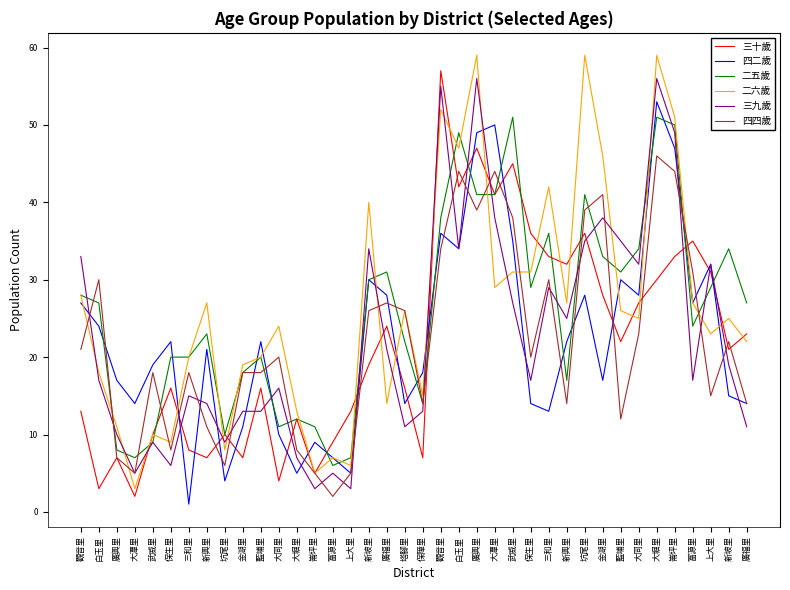

What are all the series names shown in the legend?

三十歲, 四二歲, 二五歲, 二六歲, 三九歲, 四四歲